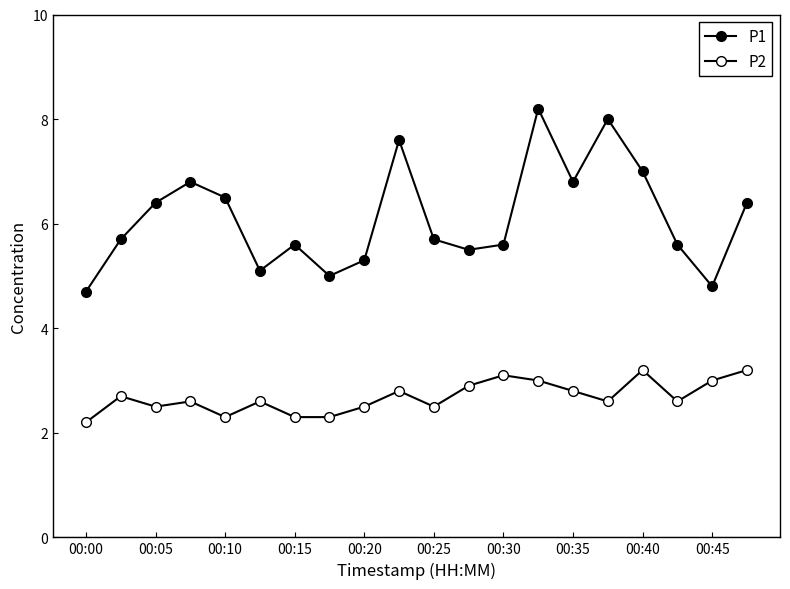

Count the number of data series in this chart.

2